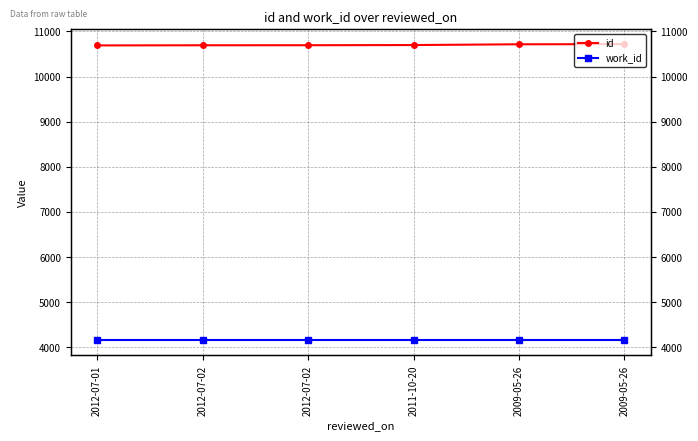

Rank the categories by work_id value from highest to lowest.

2012-07-01, 2012-07-02, 2012-07-02, 2011-10-20, 2009-05-26, 2009-05-26